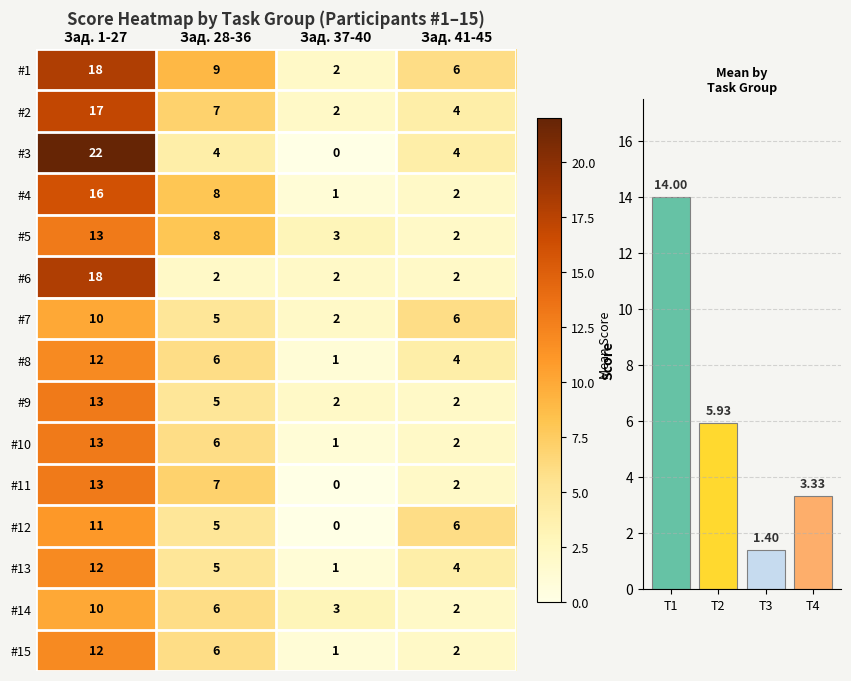

Is it true that #12 equals 5 at Зад. 28-36?

True